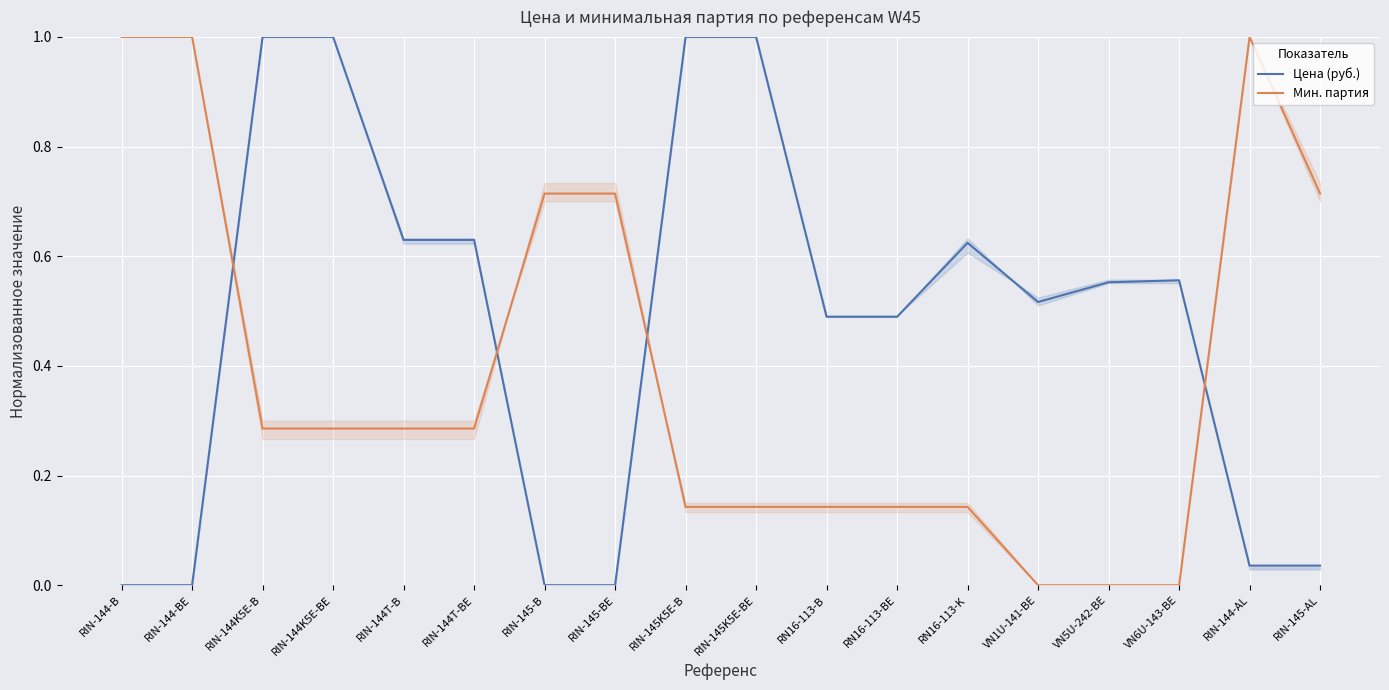

What is the difference between the maximum and second lowest values in the Мин. партия series?

1.0